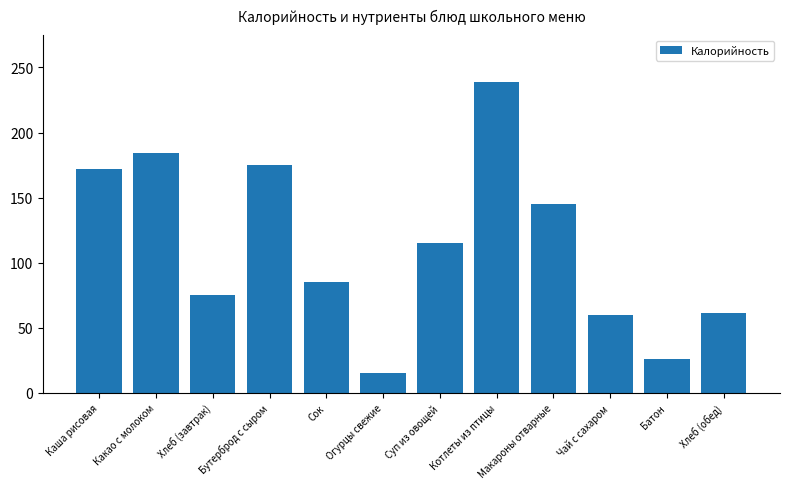

What is the sum of the values at Чай с сахаром and Хлеб (обед)?

121